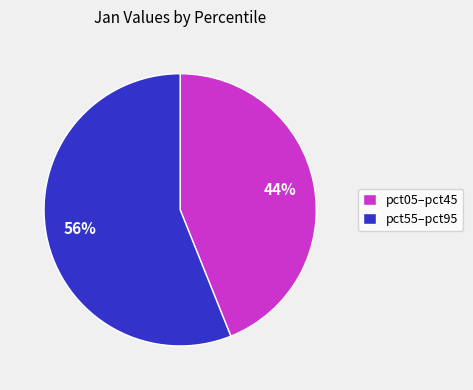

What percentage is the pct55–pct95 slice, to the nearest percent?

56%